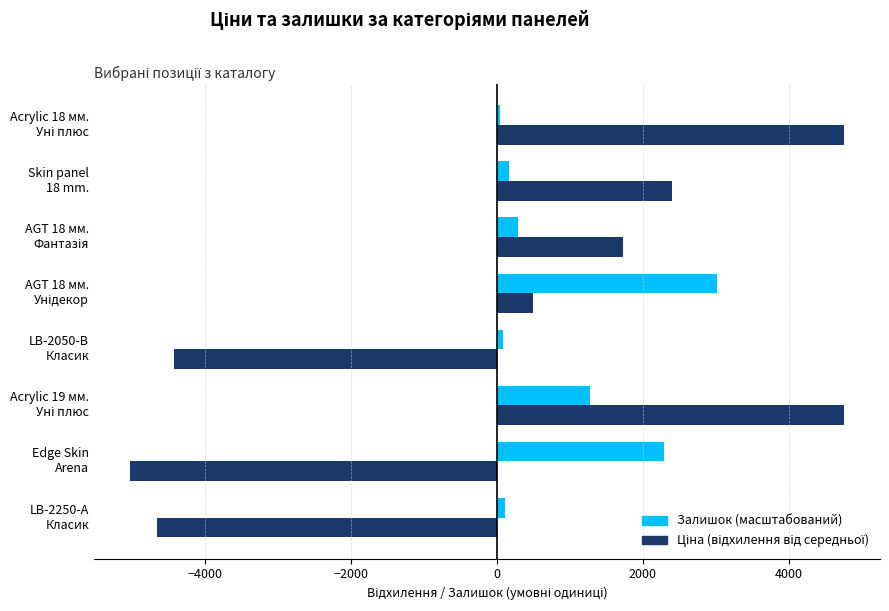

What is the average value of the Залишок (масштабований) series?

908.4